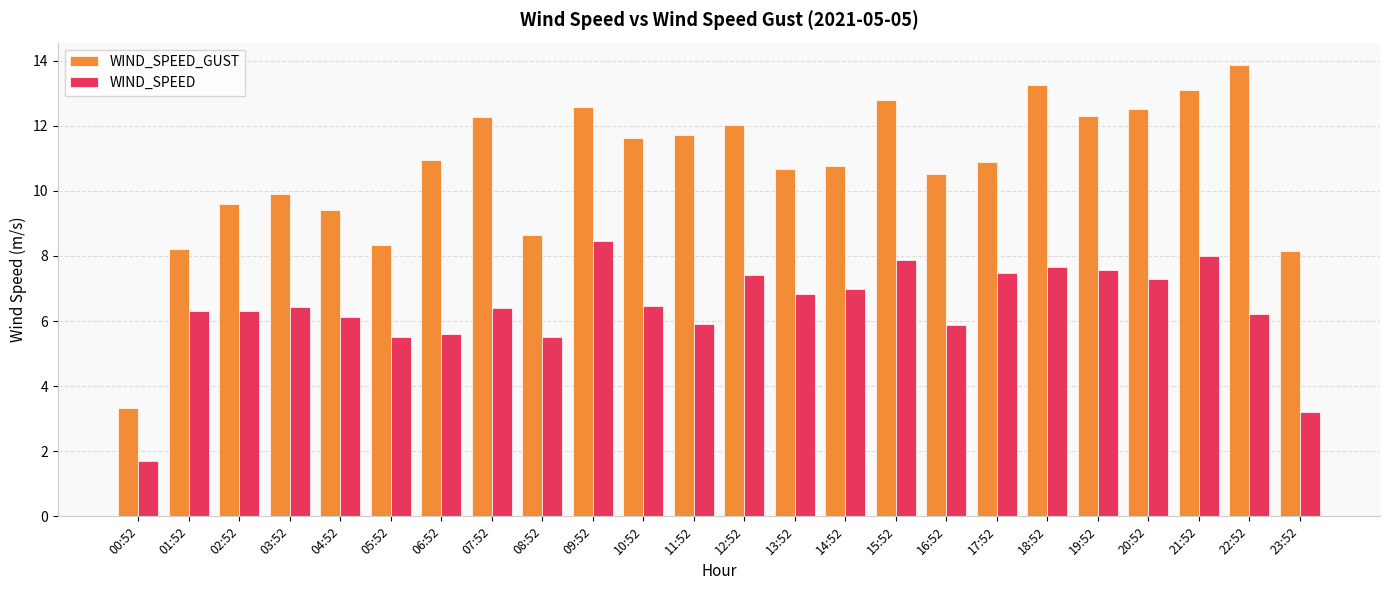

Is it true that WIND_SPEED_GUST equals 8.6 at 08:52?

True